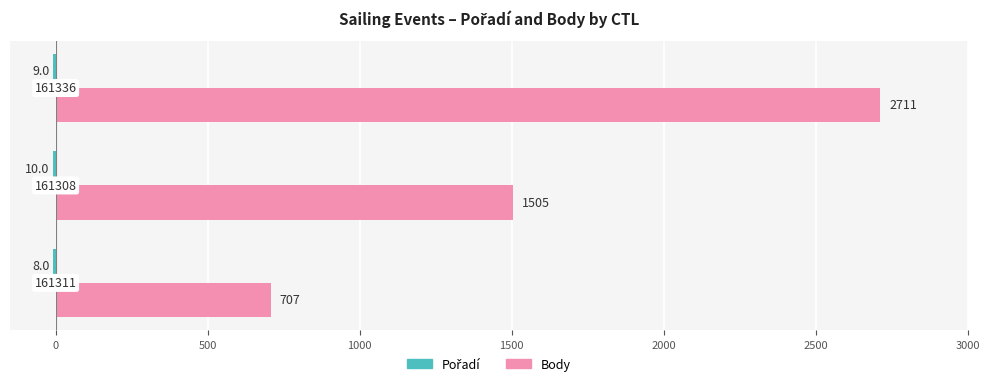

How many values in the Body series exceed 1505?

1